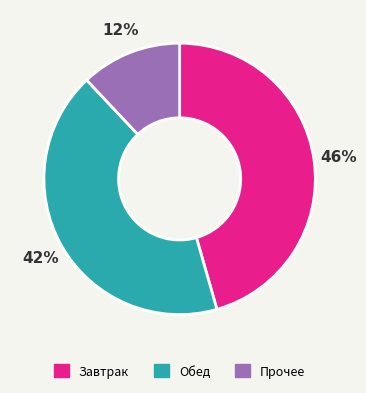

Is there a majority slice in this chart?

No